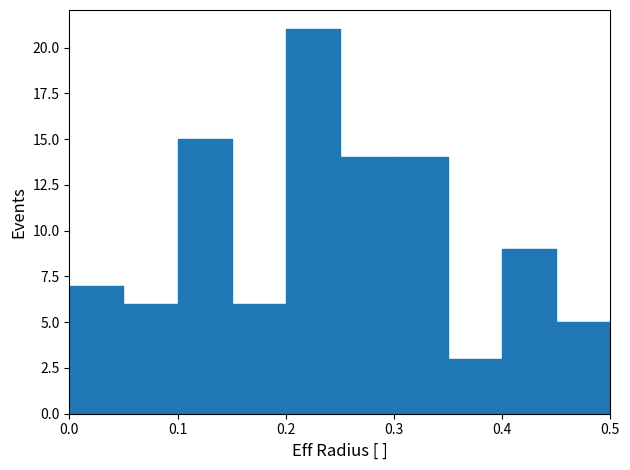

Reading left to right, transcribe this chart: for each bar, give the range it covers on the x-axis and its height. The values are not printed on the chart, so give them approximately, as read against the axis.

0.00 to 0.05: 7
0.05 to 0.10: 6
0.10 to 0.15: 15
0.15 to 0.20: 6
0.20 to 0.25: 21
0.25 to 0.30: 14
0.30 to 0.35: 14
0.35 to 0.40: 3
0.40 to 0.45: 9
0.45 to 0.50: 5